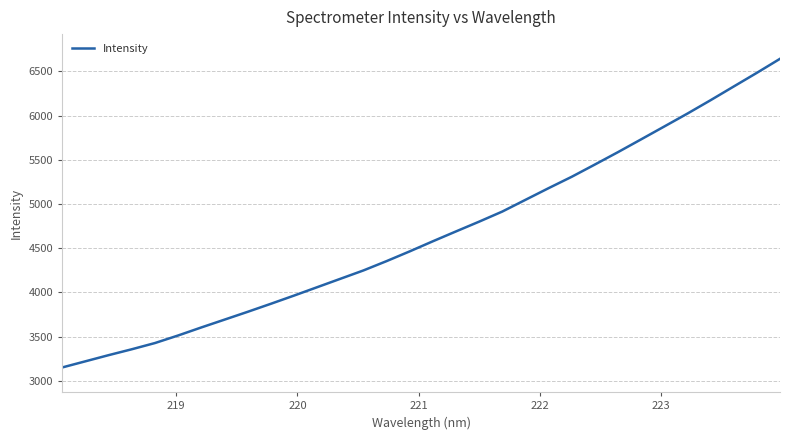

What is the greatest value displayed?

6642.0